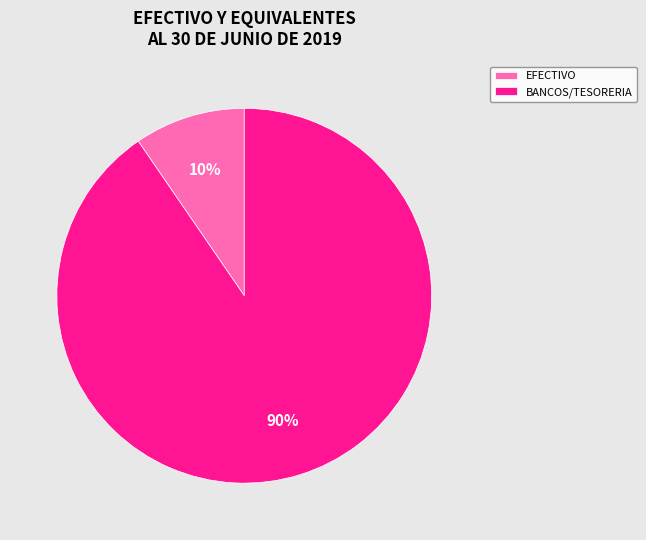

Is there any slice that represents more than half of the pie?

Yes